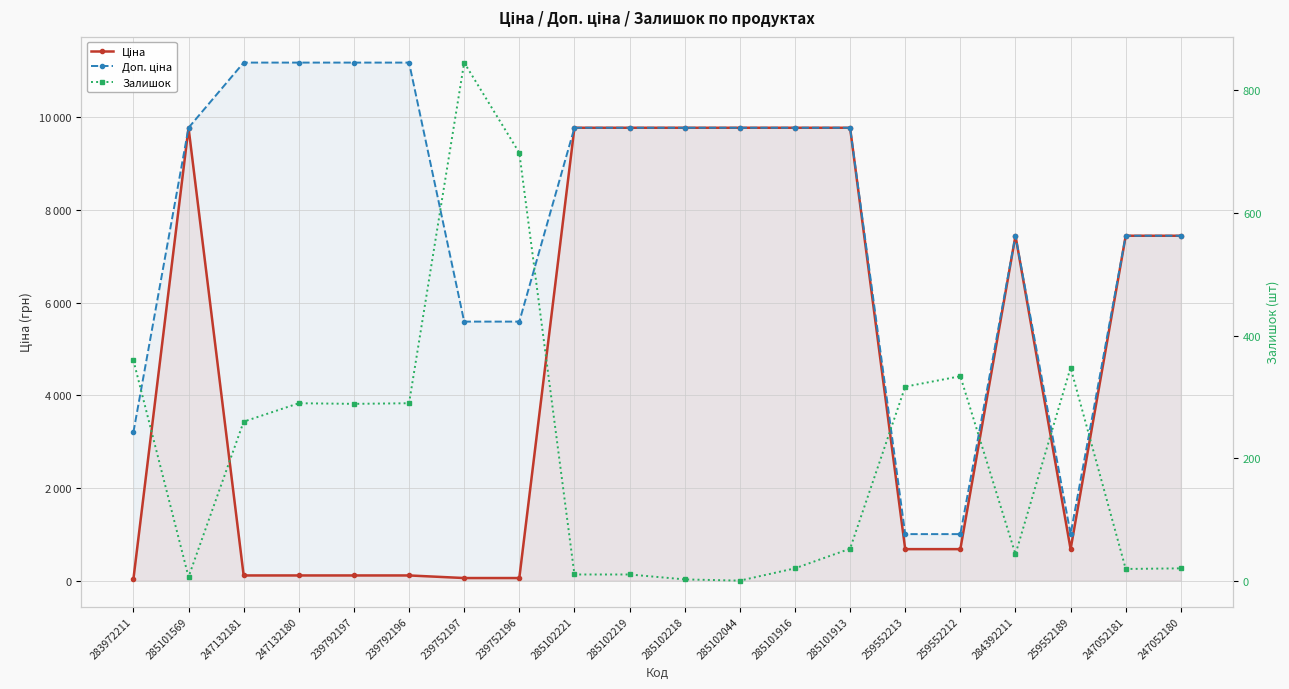

What is the average value of the Залишок series?

211.2